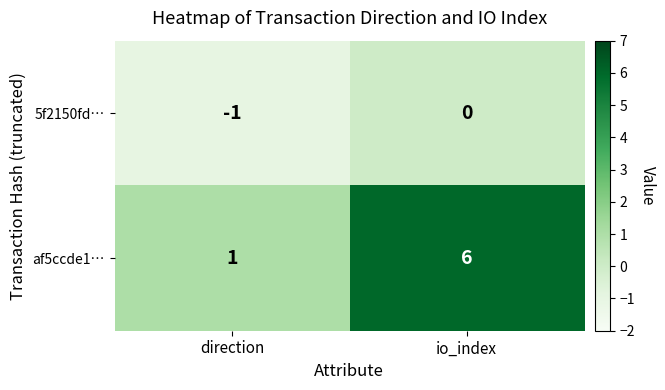

Reading right to left, extract all data points from this chart.

5f2150fd…: 0	-1
af5ccde1…: 6	1